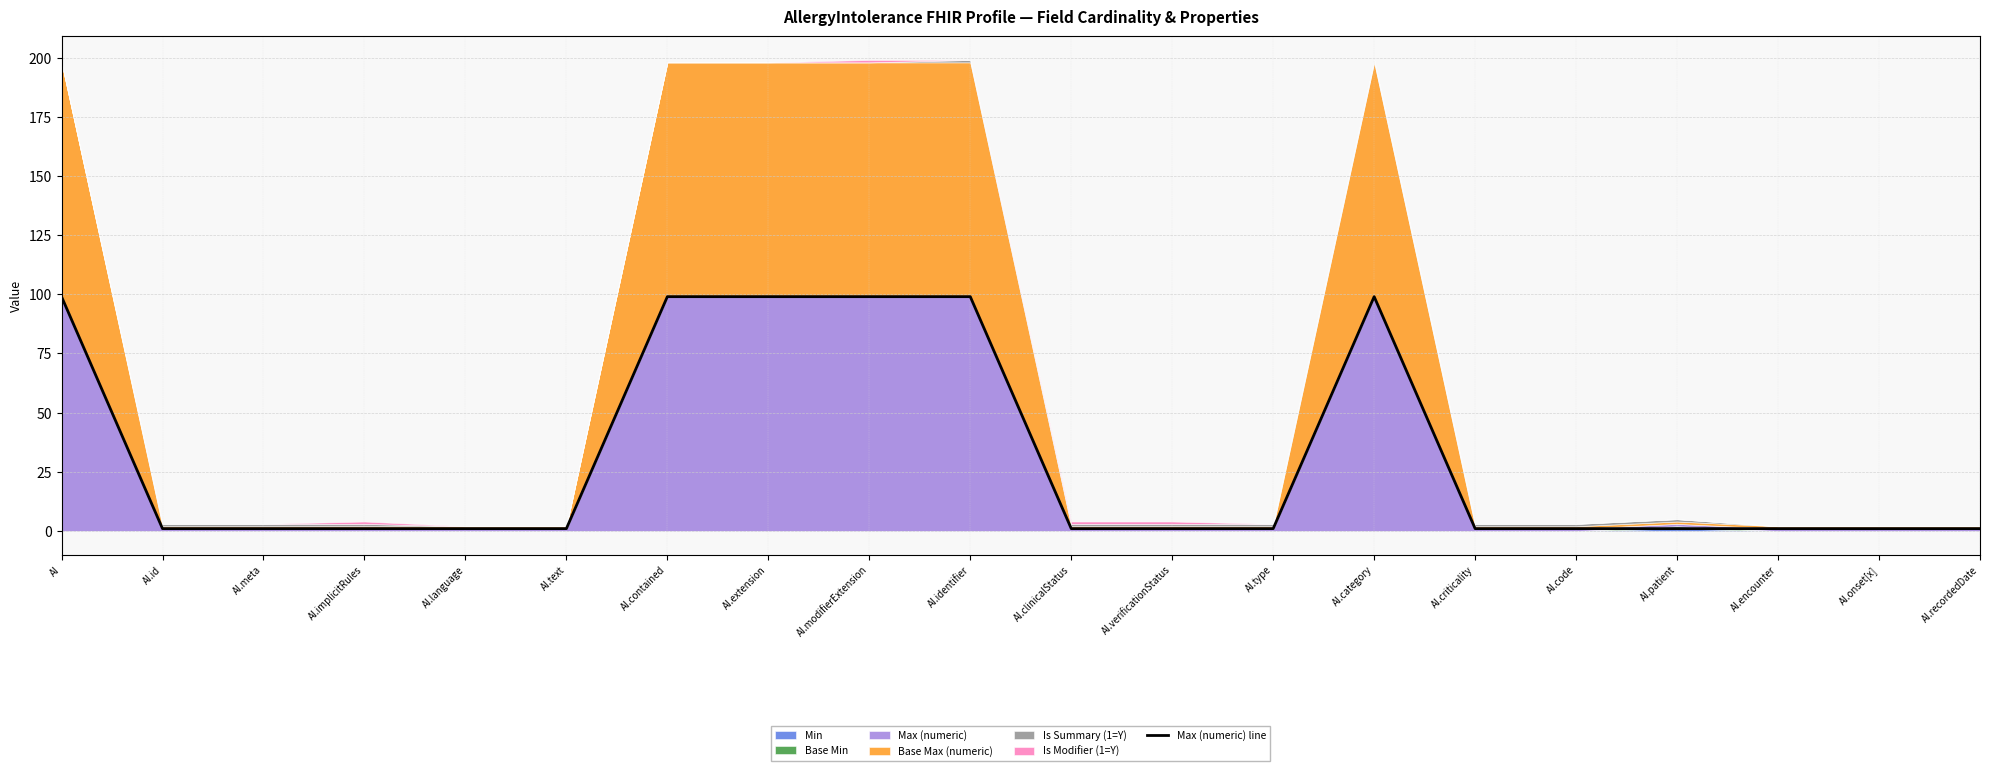

Reading right to left, list all the values displayed in this chart.

AI.recordedDate=1	AI.onset[x]=1	AI.encounter=1	AI.patient=1	AI.code=1	AI.criticality=1	AI.category=99	AI.type=1	AI.verificationStatus=1	AI.clinicalStatus=1	AI.identifier=99	AI.modifierExtension=99	AI.extension=99	AI.contained=99	AI.text=1	AI.language=1	AI.implicitRules=1	AI.meta=1	AI.id=1	AI=99